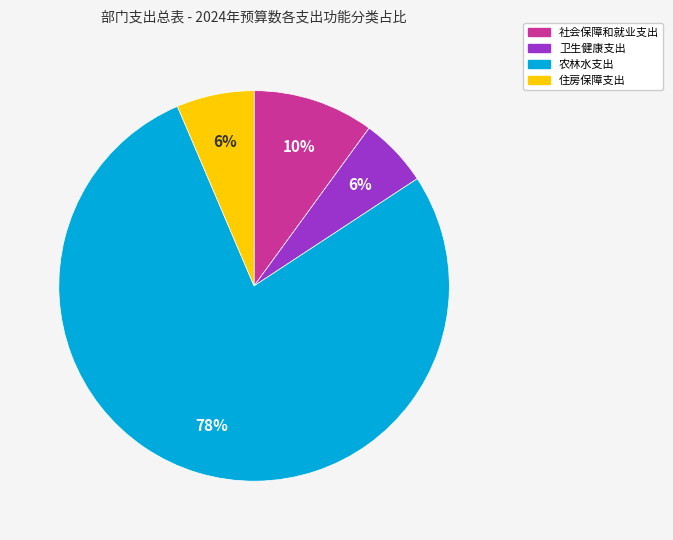

To the nearest percent, what is the difference between the largest and smallest slice percentages?

72%